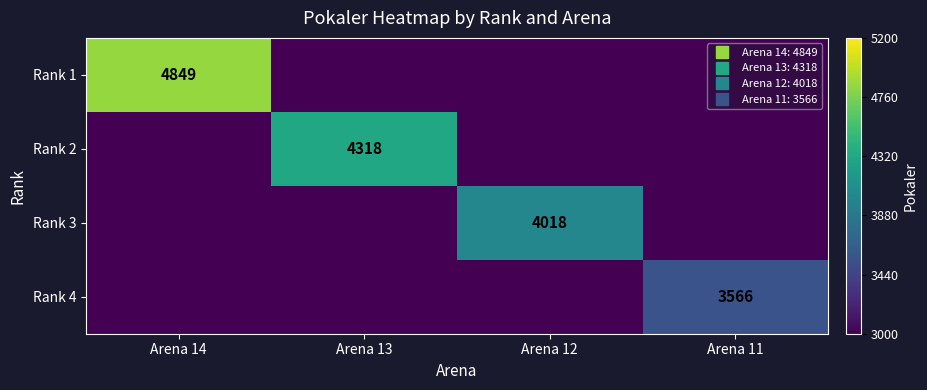

At which category does the chart reach its peak across all series?

Arena 14